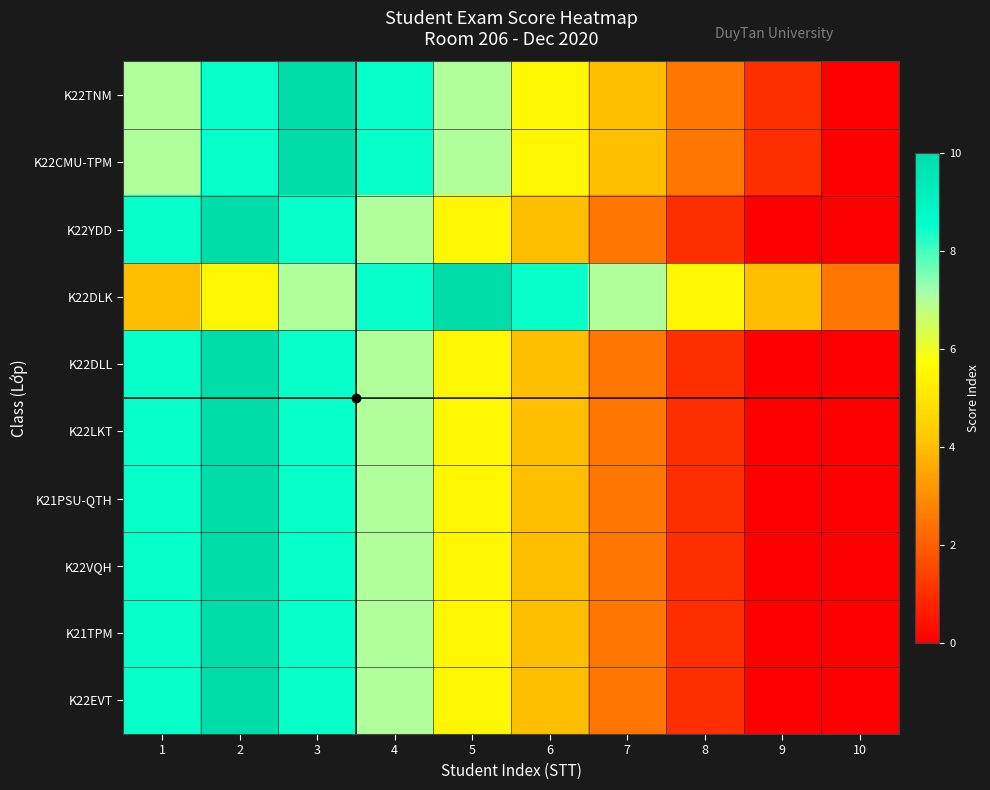

Reading right to left, transcribe all the data shown in this chart.

K22TNM: 10=0.0	9=1.0	8=2.5	7=4.0	6=5.5	5=7.0	4=8.5	3=10.0	2=8.5	1=7.0
K22CMU-TPM: 10=0.0	9=1.0	8=2.5	7=4.0	6=5.5	5=7.0	4=8.5	3=10.0	2=8.5	1=7.0
K22YDD: 10=0.0	9=0.0	8=1.0	7=2.5	6=4.0	5=5.5	4=7.0	3=8.5	2=10.0	1=8.5
K22DLK: 10=2.5	9=4.0	8=5.5	7=7.0	6=8.5	5=10.0	4=8.5	3=7.0	2=5.5	1=4.0
K22DLL: 10=0.0	9=0.0	8=1.0	7=2.5	6=4.0	5=5.5	4=7.0	3=8.5	2=10.0	1=8.5
K22LKT: 10=0.0	9=0.0	8=1.0	7=2.5	6=4.0	5=5.5	4=7.0	3=8.5	2=10.0	1=8.5
K21PSU-QTH: 10=0.0	9=0.0	8=1.0	7=2.5	6=4.0	5=5.5	4=7.0	3=8.5	2=10.0	1=8.5
K22VQH: 10=0.0	9=0.0	8=1.0	7=2.5	6=4.0	5=5.5	4=7.0	3=8.5	2=10.0	1=8.5
K21TPM: 10=0.0	9=0.0	8=1.0	7=2.5	6=4.0	5=5.5	4=7.0	3=8.5	2=10.0	1=8.5
K22EVT: 10=0.0	9=0.0	8=1.0	7=2.5	6=4.0	5=5.5	4=7.0	3=8.5	2=10.0	1=8.5